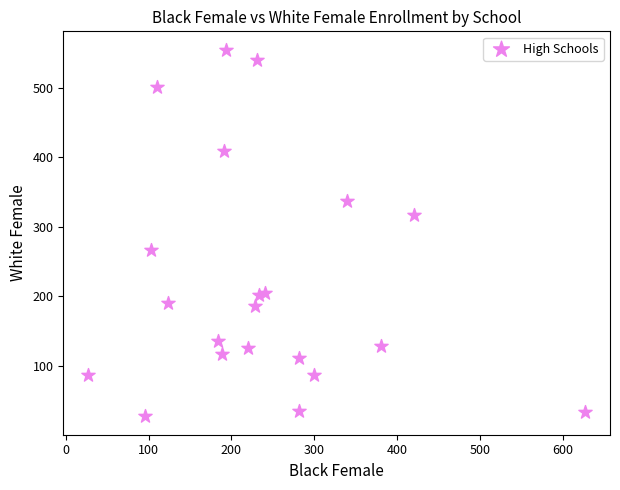

What is the range of X values (max minus min)?

600